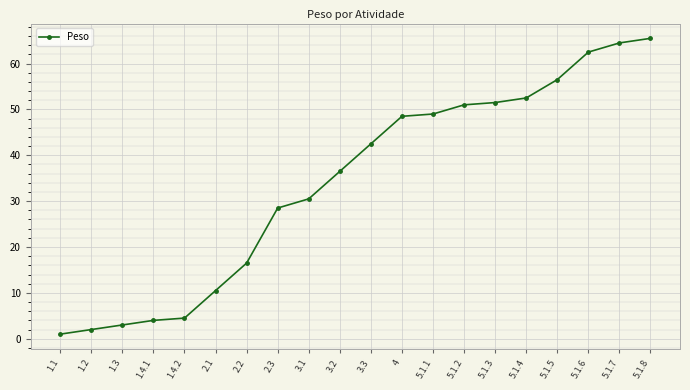

What is the maximum value shown in the chart?

65.5